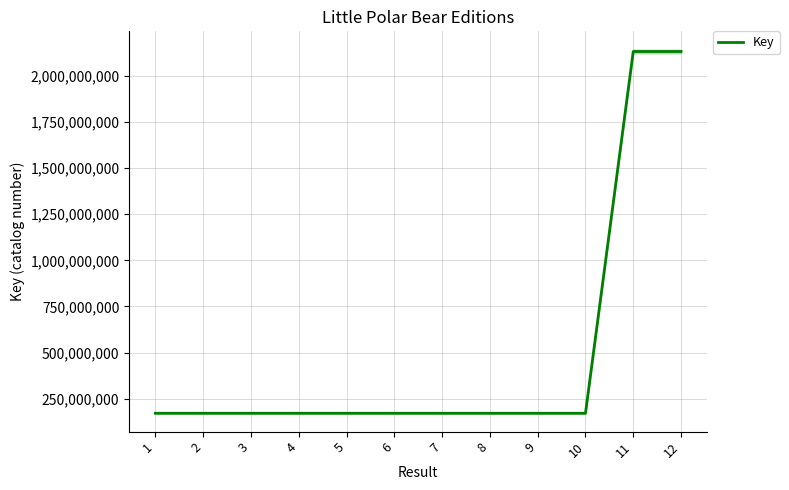

The value at 6 is 69799930. True or false?

False